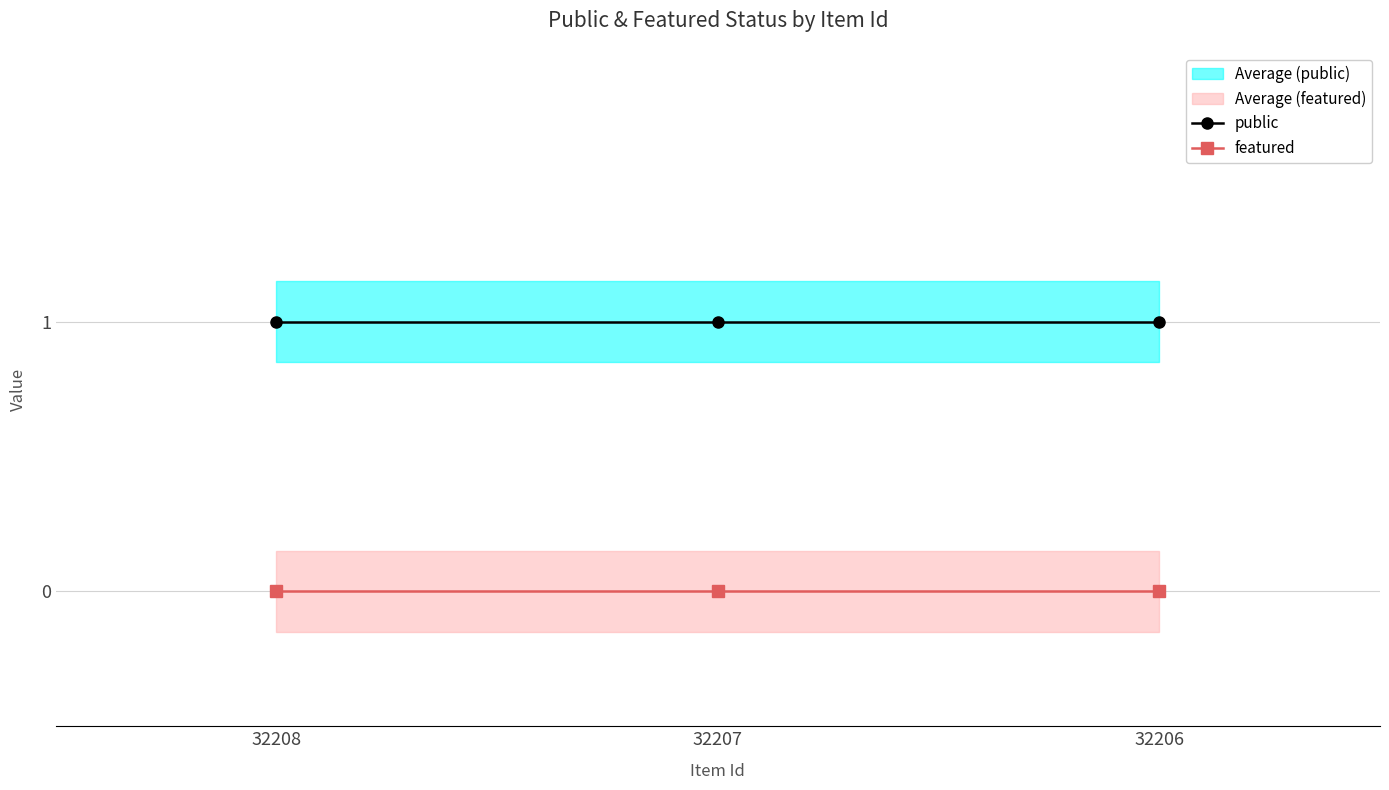

List the labels in order of featured value, smallest first.

32208, 32207, 32206